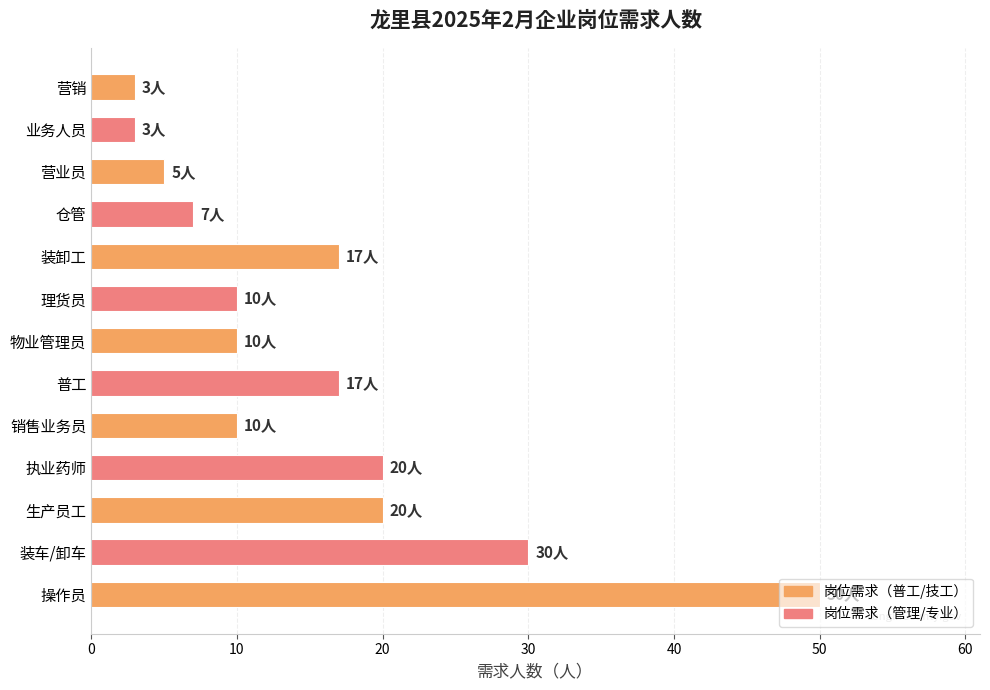

What is the minimum value shown in the chart?

3